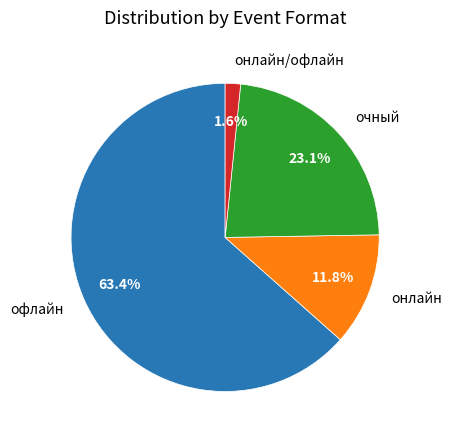

To the nearest percent, what is the difference between the largest and smallest slice percentages?

62%